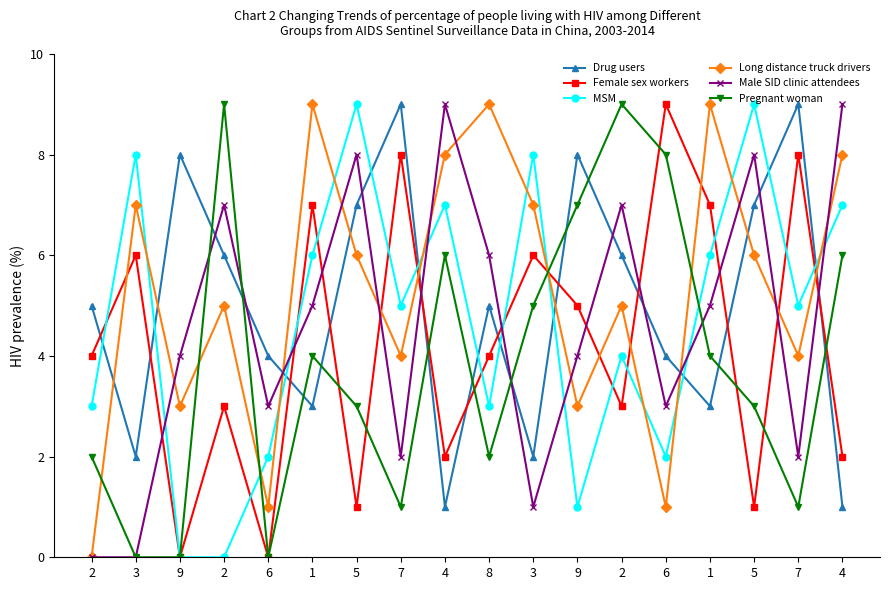

How many interior local valleys does the Drug users series have?

5